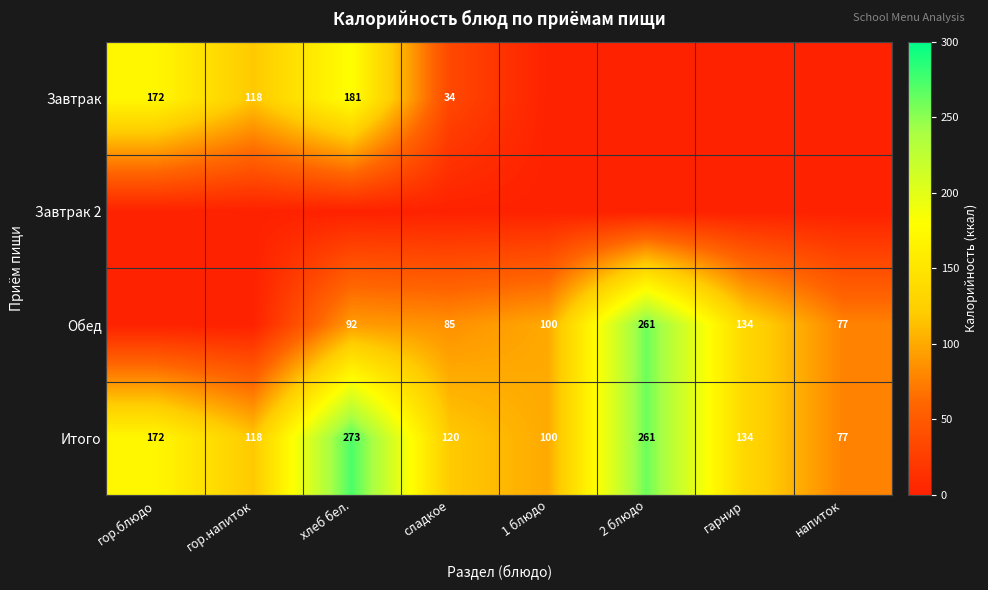

Is the value of Итого at 2 блюдо greater than the value of Завтрак at хлеб бел.?

Yes